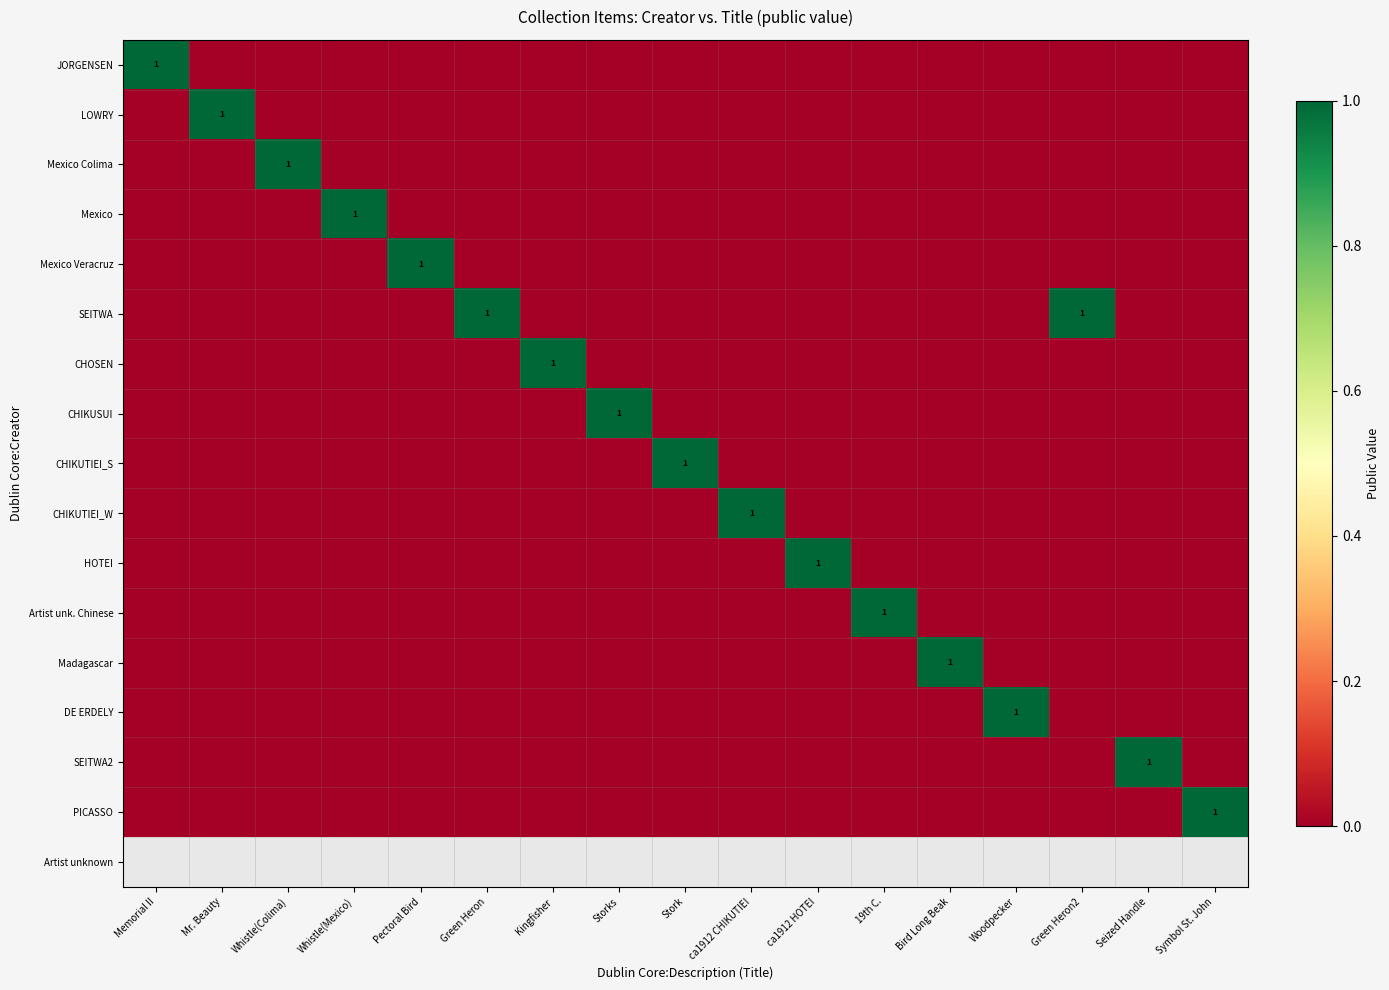

The SEITWA series shows 2 at Green Heron2. True or false?

False